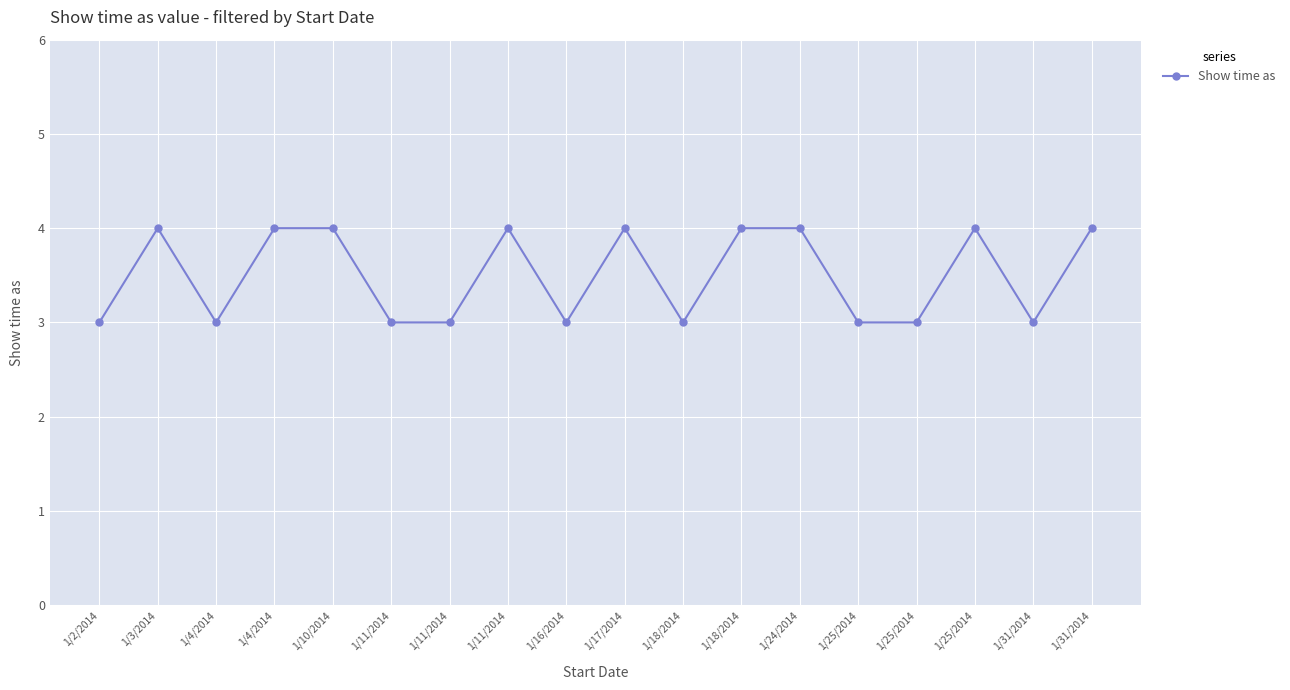

Where is the data nearest to the value 3?

1/2/2014